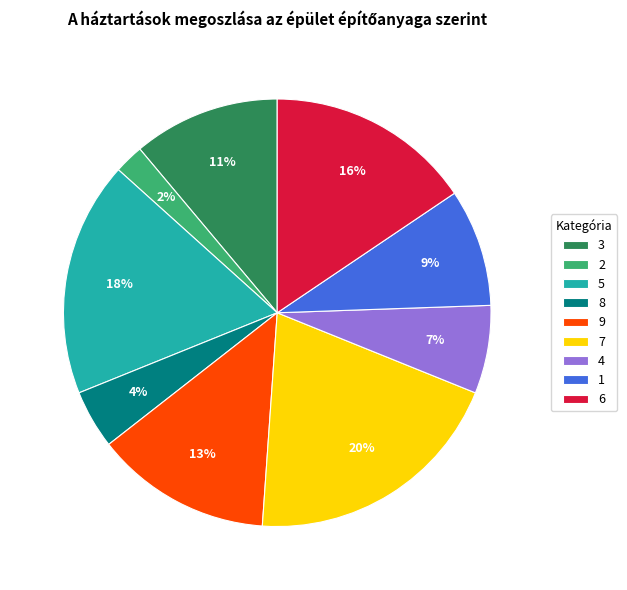

Does 8 represent more than half of the total?

No